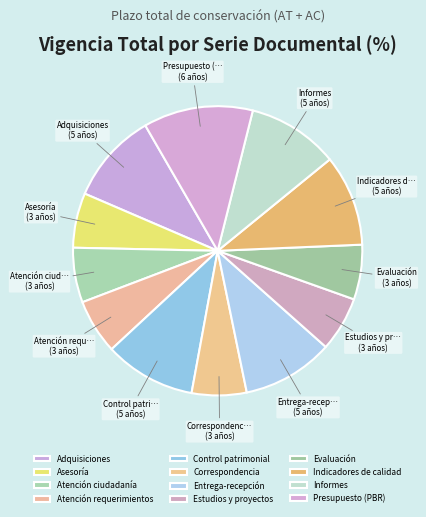

What portion of the pie excludes Evaluación?

93.9%